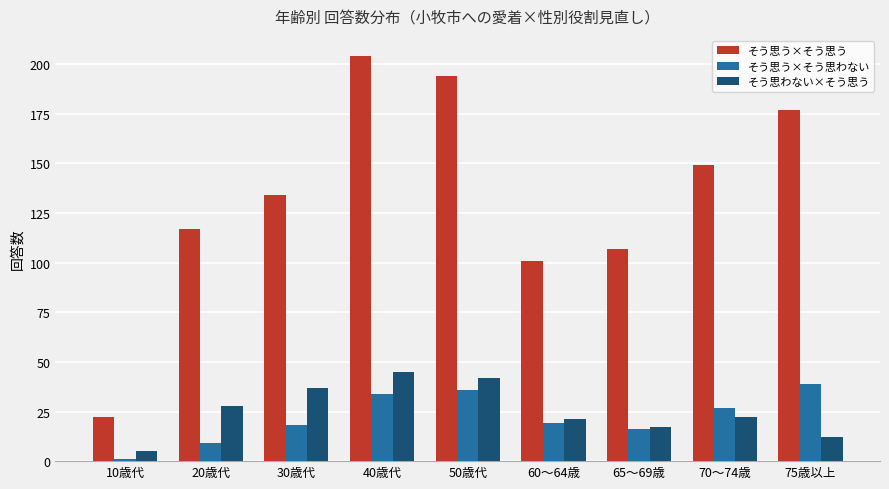

How many bars are there in total?

27